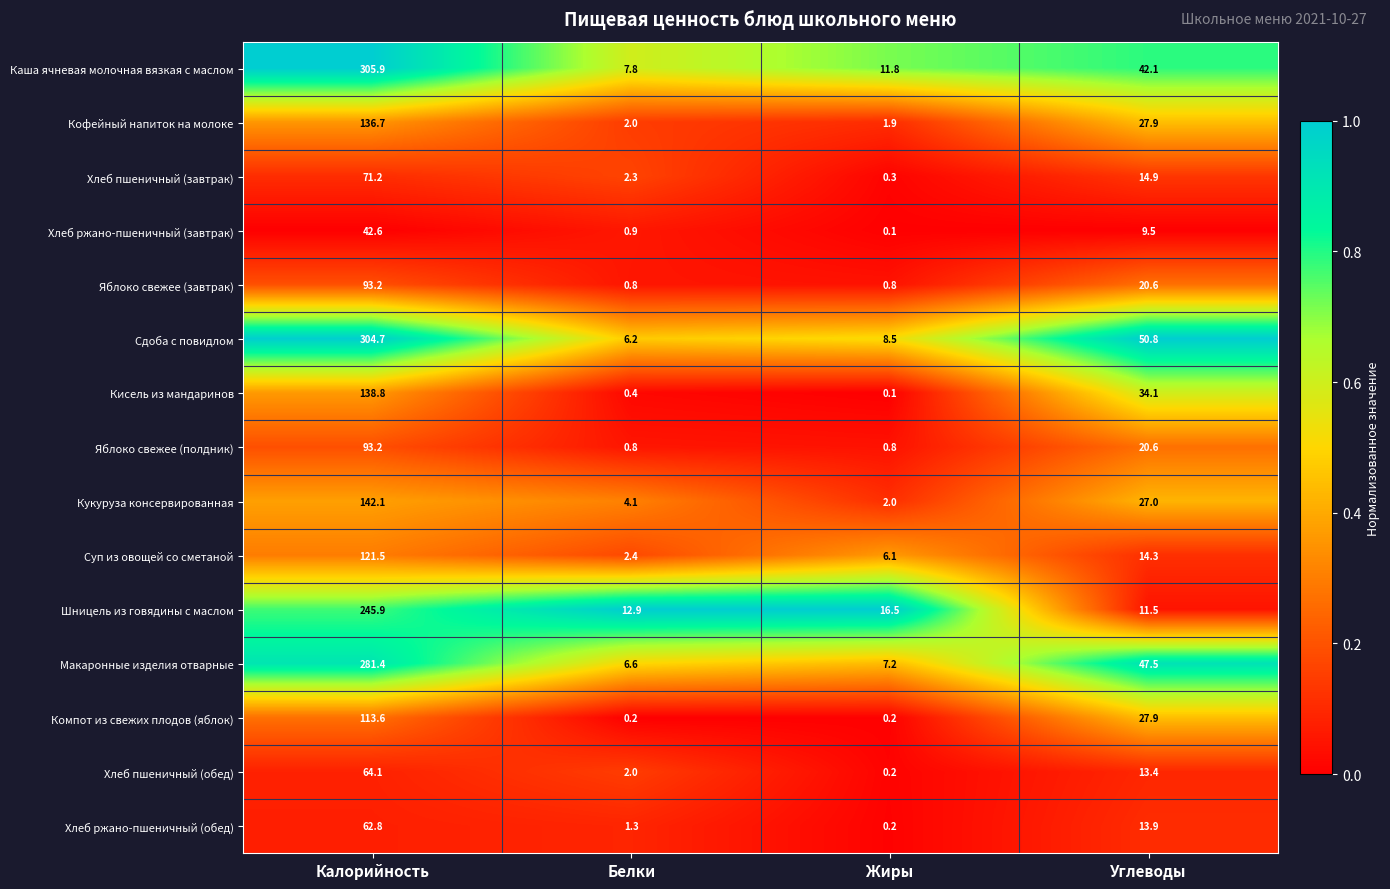

What is the difference between the maximum and minimum values in the Каша ячневая молочная вязкая с маслом series?

298.1